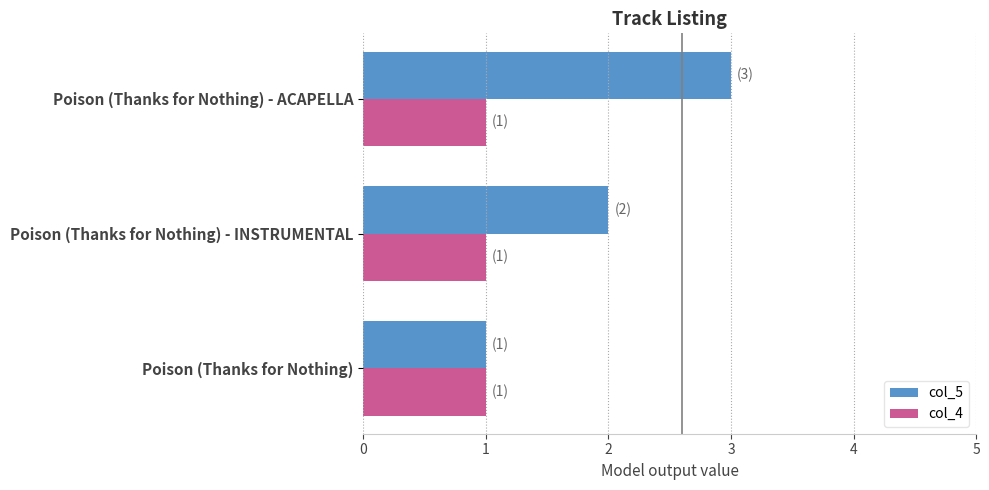

What is the maximum value shown in the chart?

3